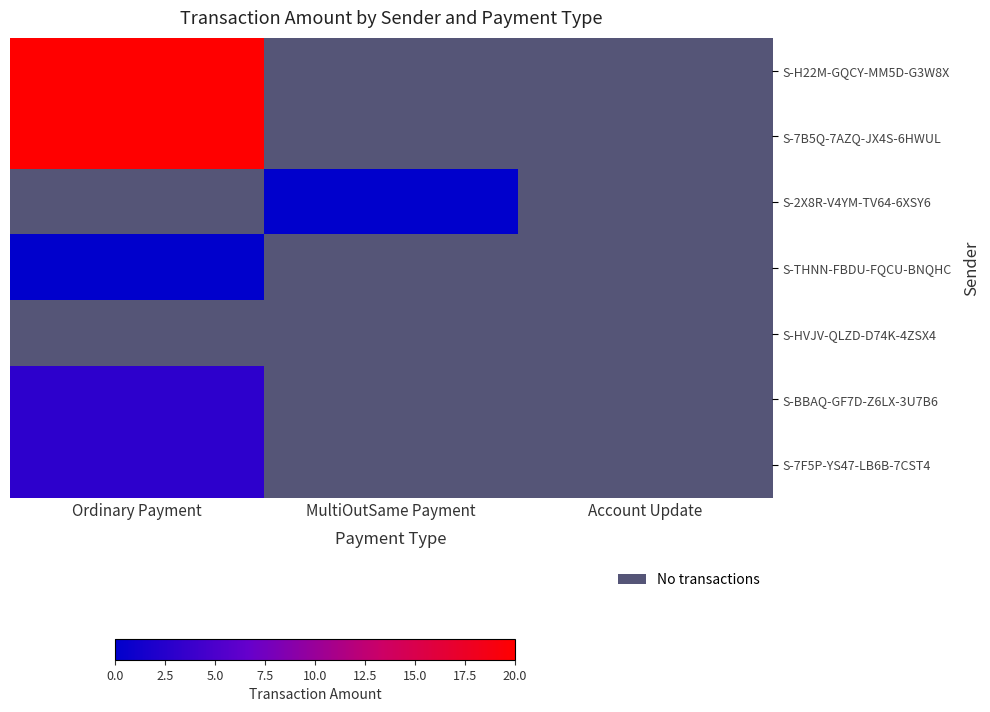

At which label does S-2X8R-V4YM-TV64-6XSY6 reach its peak?

MultiOutSame Payment